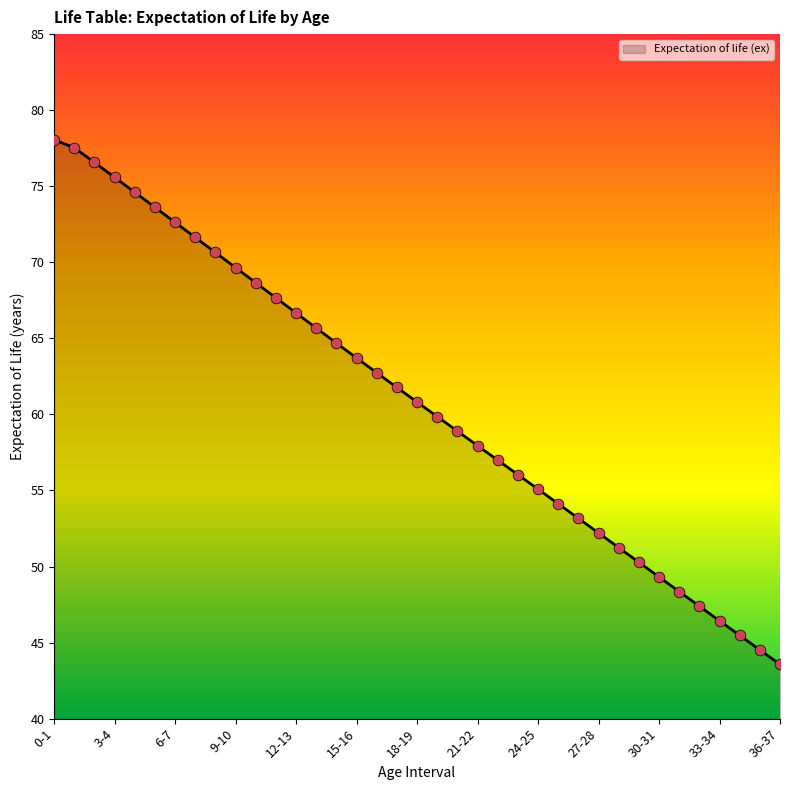

What is the difference between the maximum and minimum values?

34.5